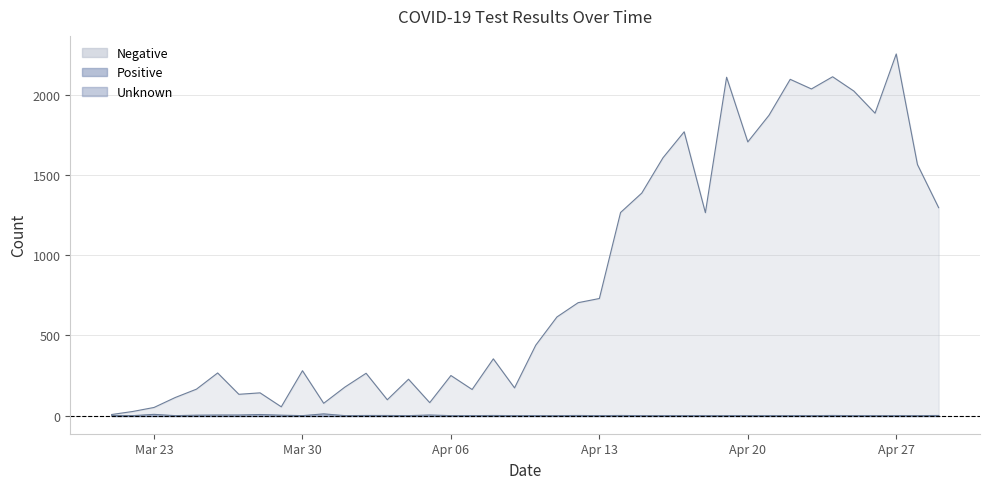

True or false: Positive and Negative cross at least once.

False